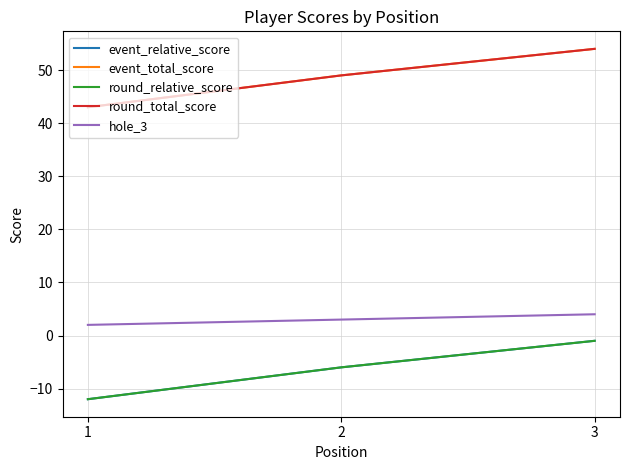

What is the minimum value shown in the chart?

-12